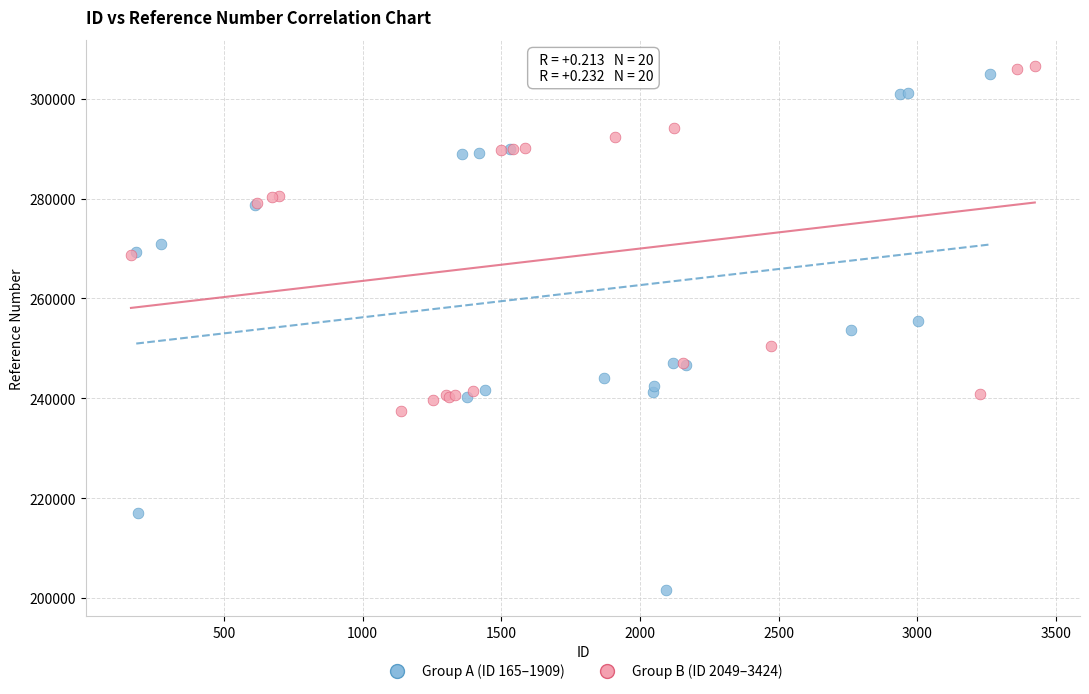

Which series has the widest spread of Y values?

Group A (ID 165–1909)